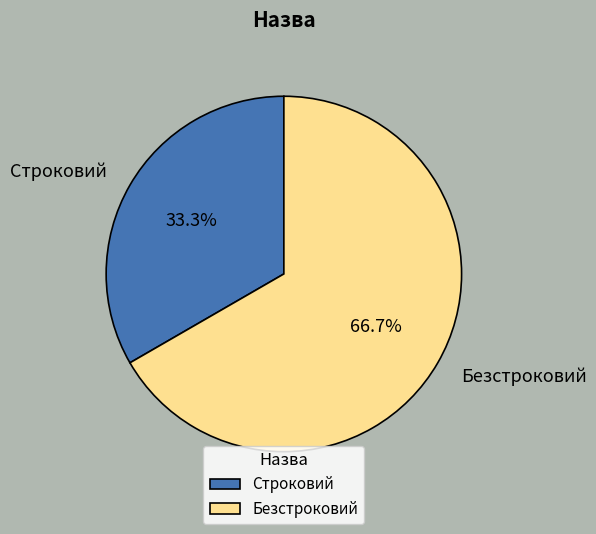

True or false: Строковий accounts for 40% of the total.

False